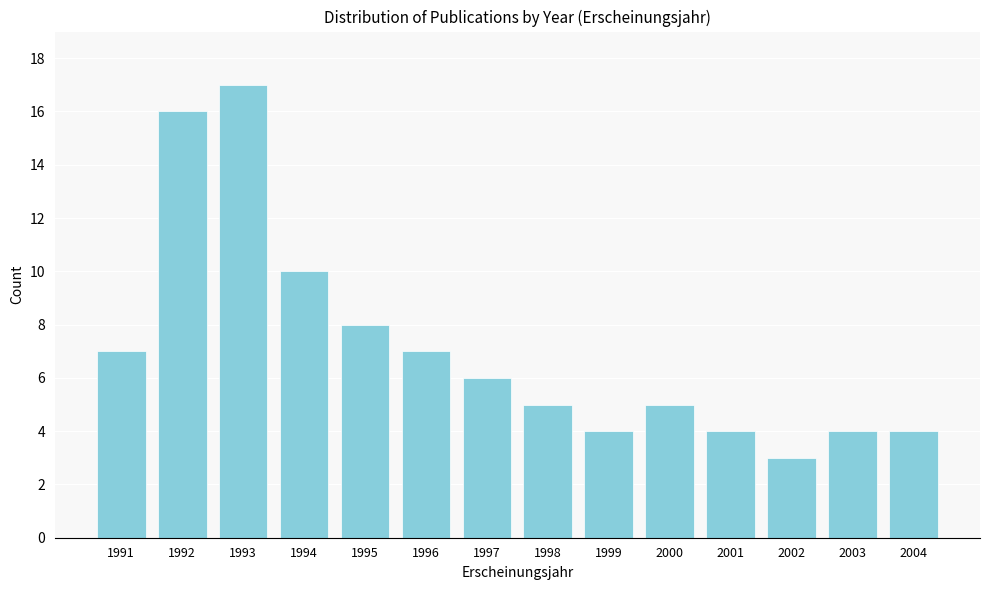

Reading right to left, what are all the values shown in this chart?

2004=4	2003=4	2002=3	2001=4	2000=5	1999=4	1998=5	1997=6	1996=7	1995=8	1994=10	1993=17	1992=16	1991=7